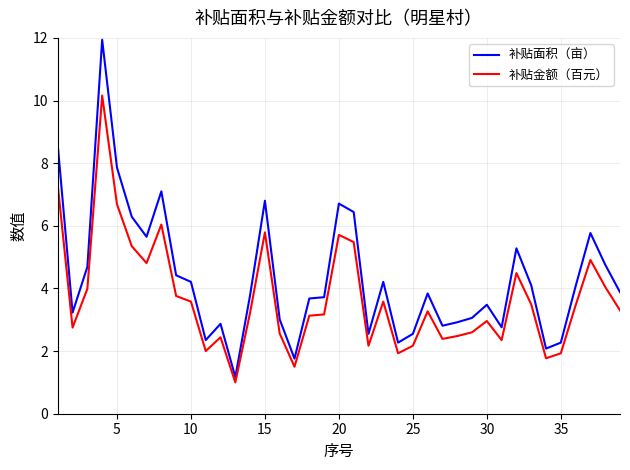

List the series in order of their peak value, highest first.

补贴面积（亩）, 补贴金额（百元）